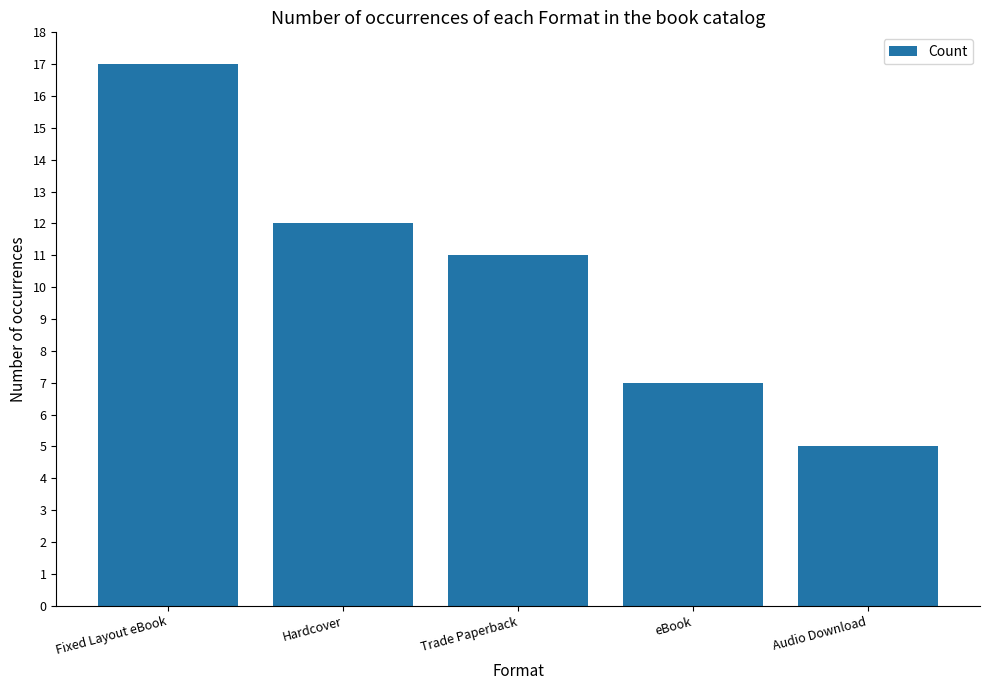

What is the sum of the values at Audio Download and eBook?

12